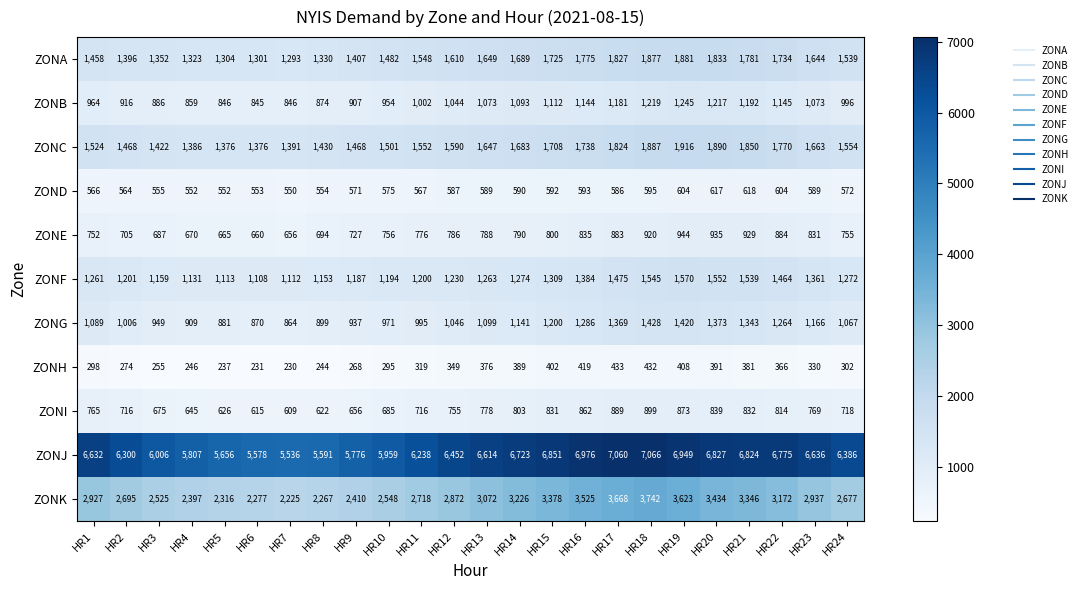

What is the difference between the highest and lowest values at HR23?

6306